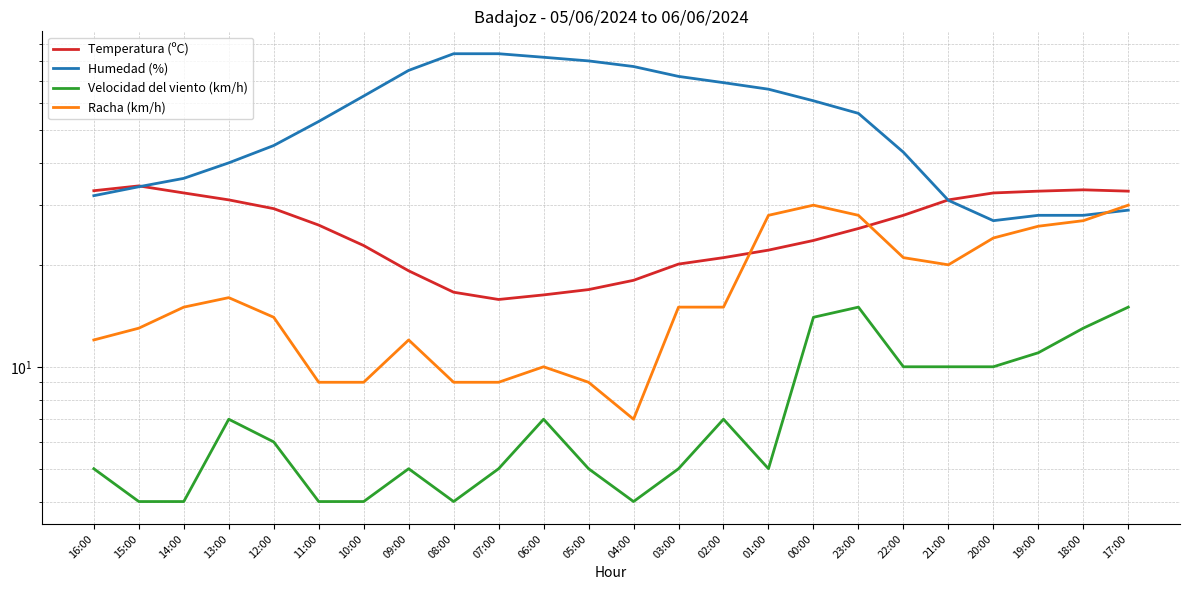

What is the label of the 12th point from the right?

04:00